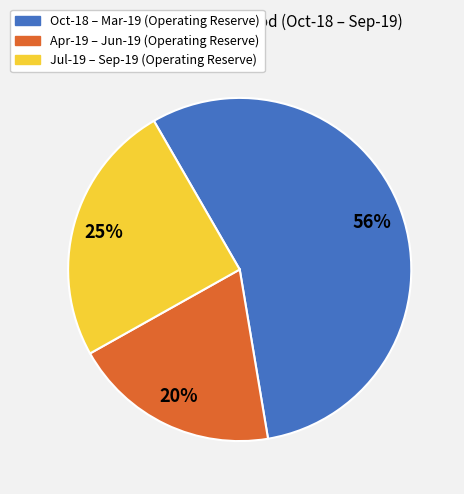

Is there any slice that represents more than half of the pie?

Yes